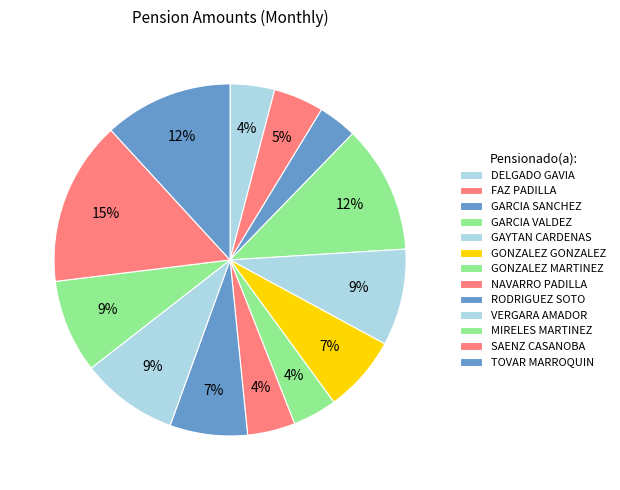

The GARCIA VALDEZ slice represents 12% of the pie. True or false?

True